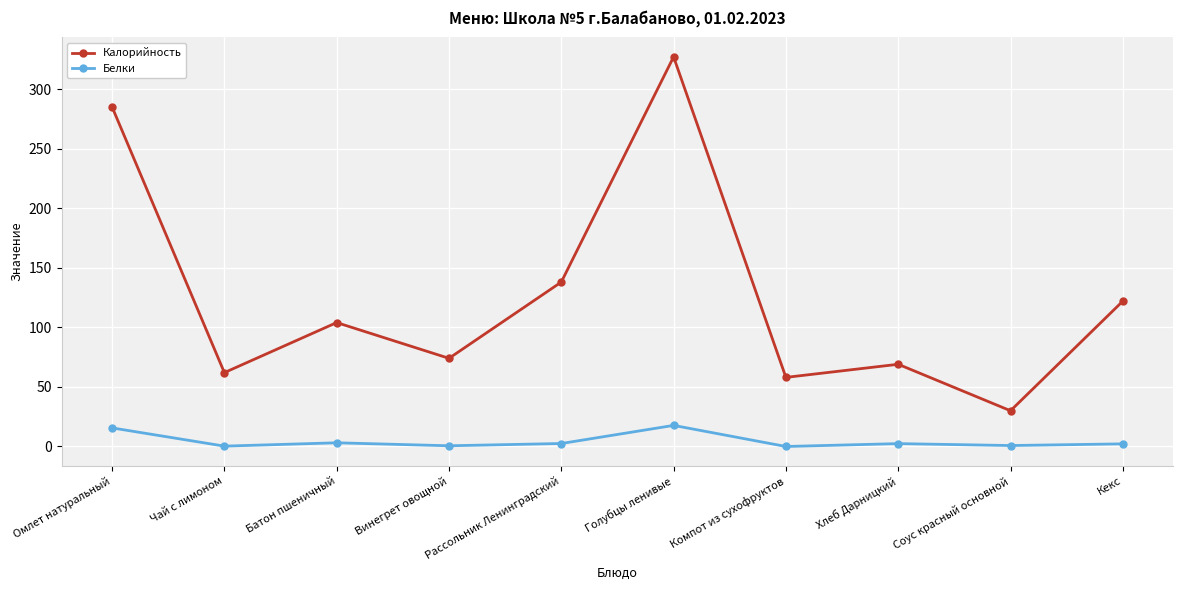

How many distinct data groups are displayed?

2